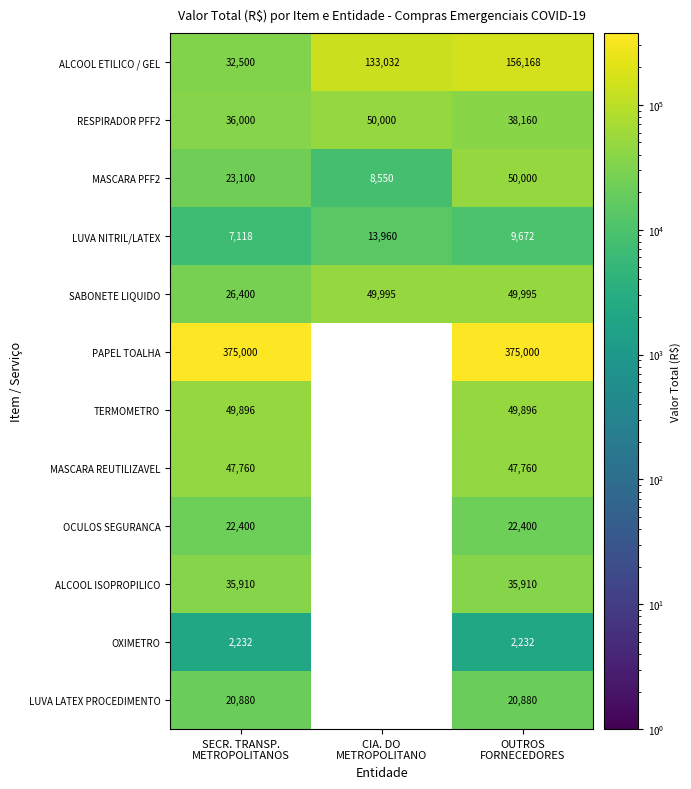

How many RESPIRADOR PFF2 values are between 36000 and 50000?

3